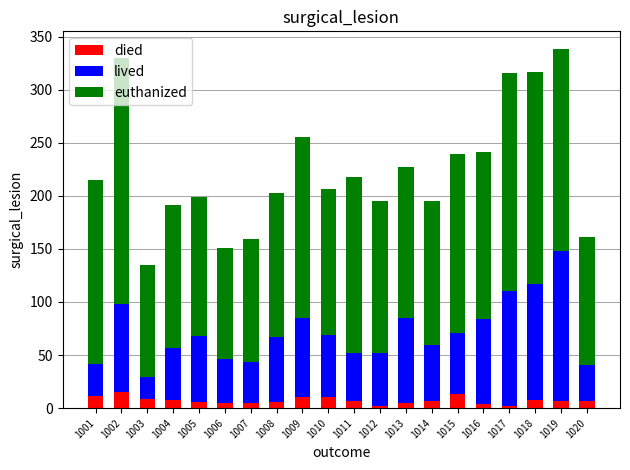

What is the highest value of the died series?

15